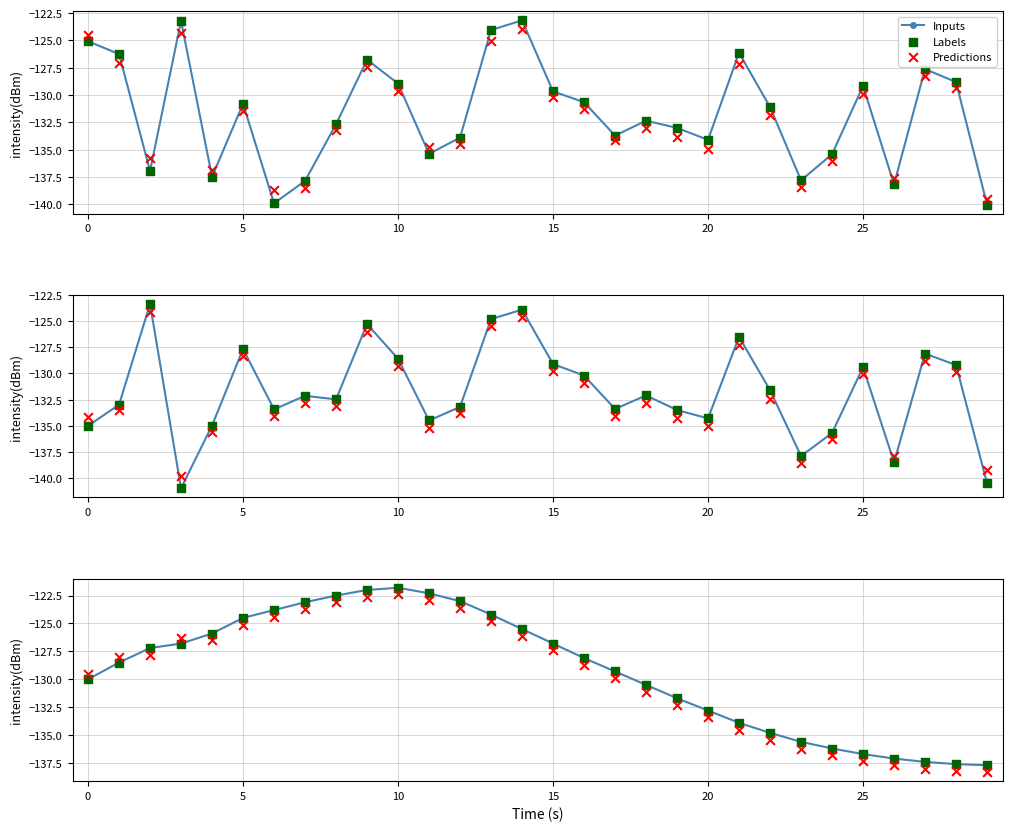

Which series contains the highest Y value?

Inputs